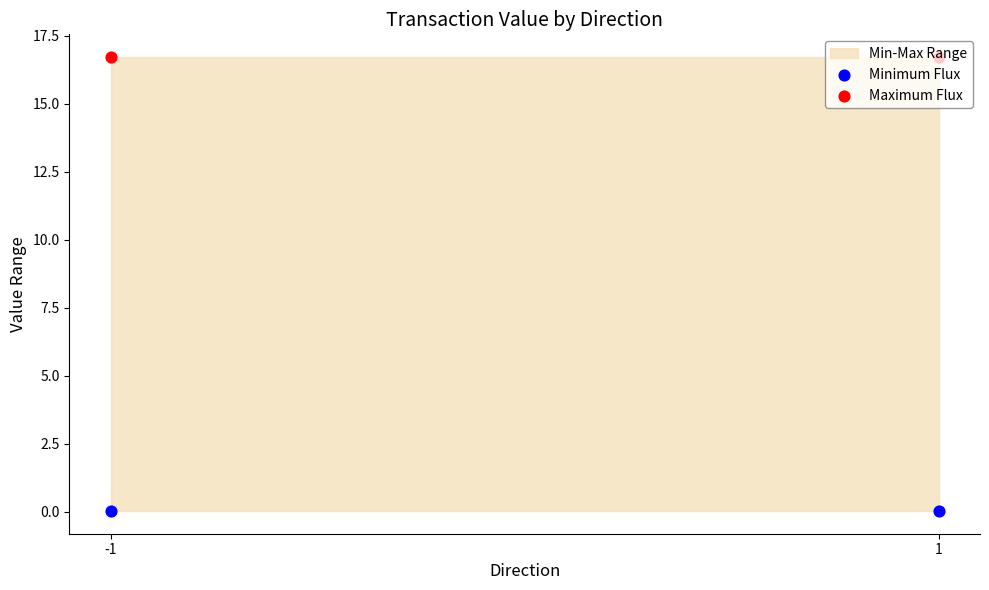

Which series reaches the minimum Y coordinate?

Minimum Flux